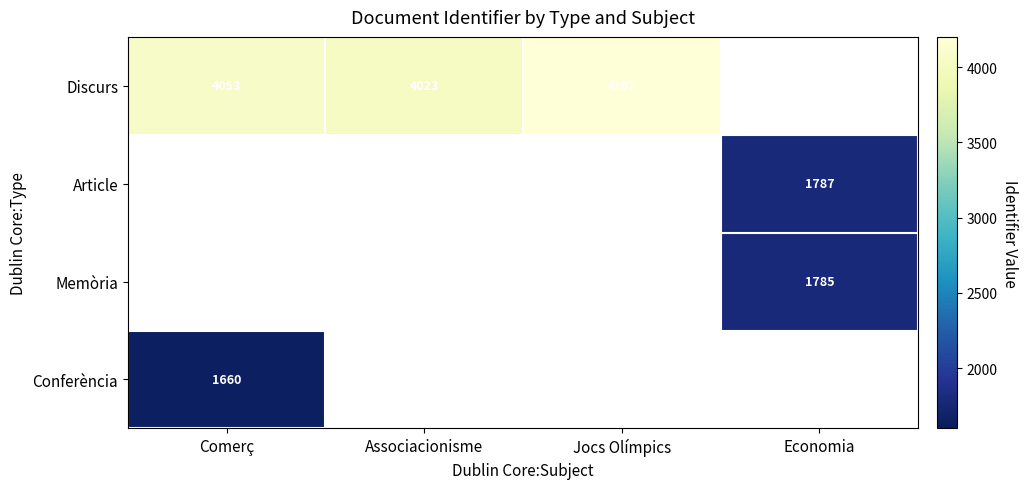

The value of Conferència at Comerç is 2854. True or false?

False